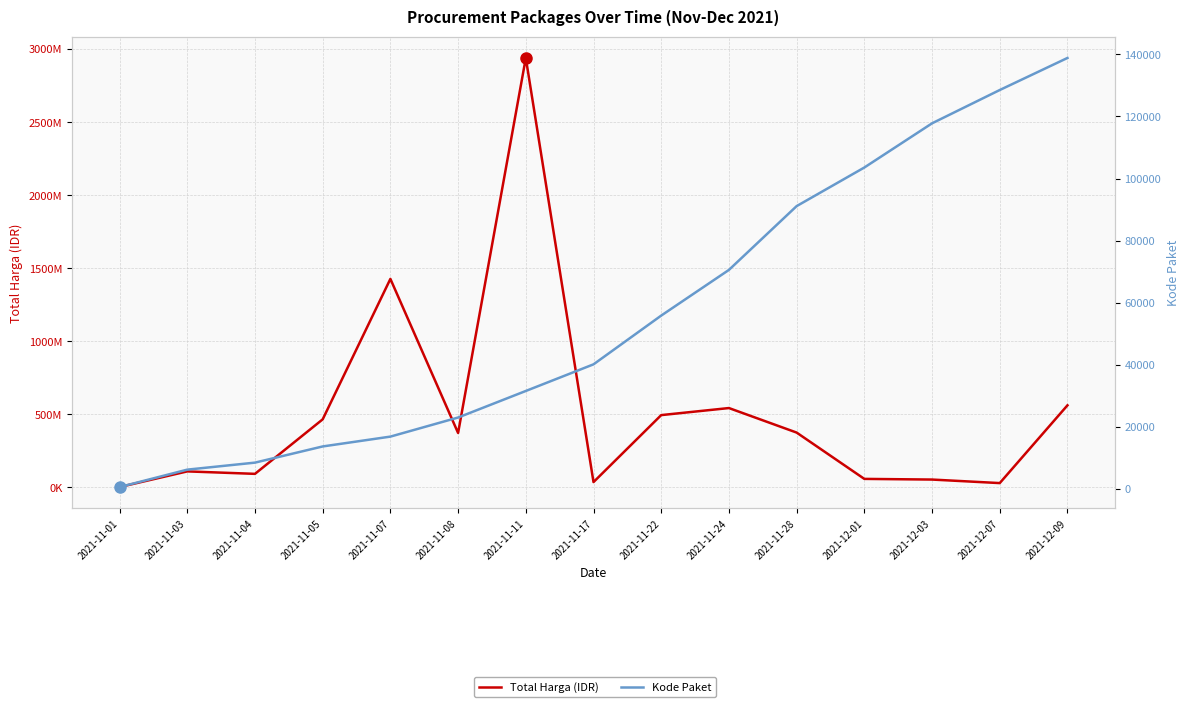

At which label does Kode Paket reach its minimum?

2021-11-01